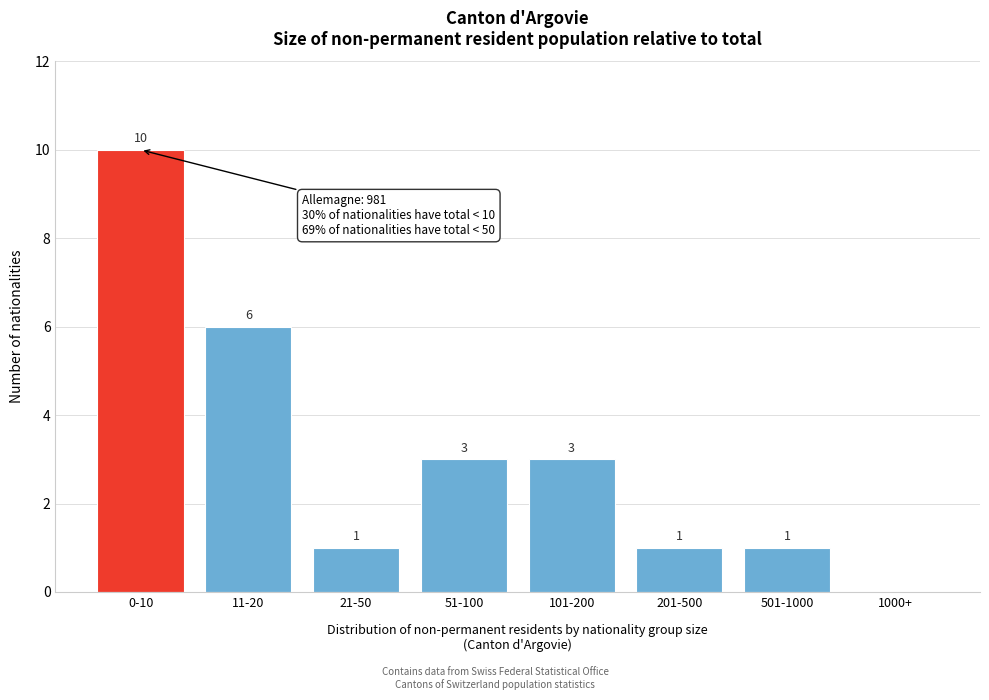

Reading right to left, list all the values displayed in this chart.

1000+=0	501-1000=1	201-500=1	101-200=3	51-100=3	21-50=1	11-20=6	0-10=10